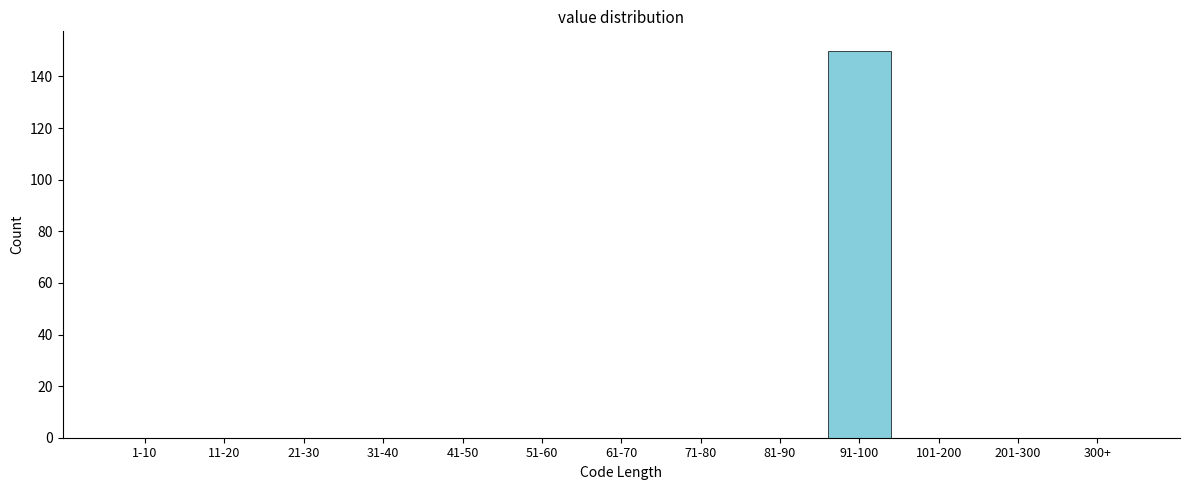

Reading left to right, what are all the values shown in this chart?

1-10=0	11-20=0	21-30=0	31-40=0	41-50=0	51-60=0	61-70=0	71-80=0	81-90=0	91-100=150	101-200=0	201-300=0	300+=0